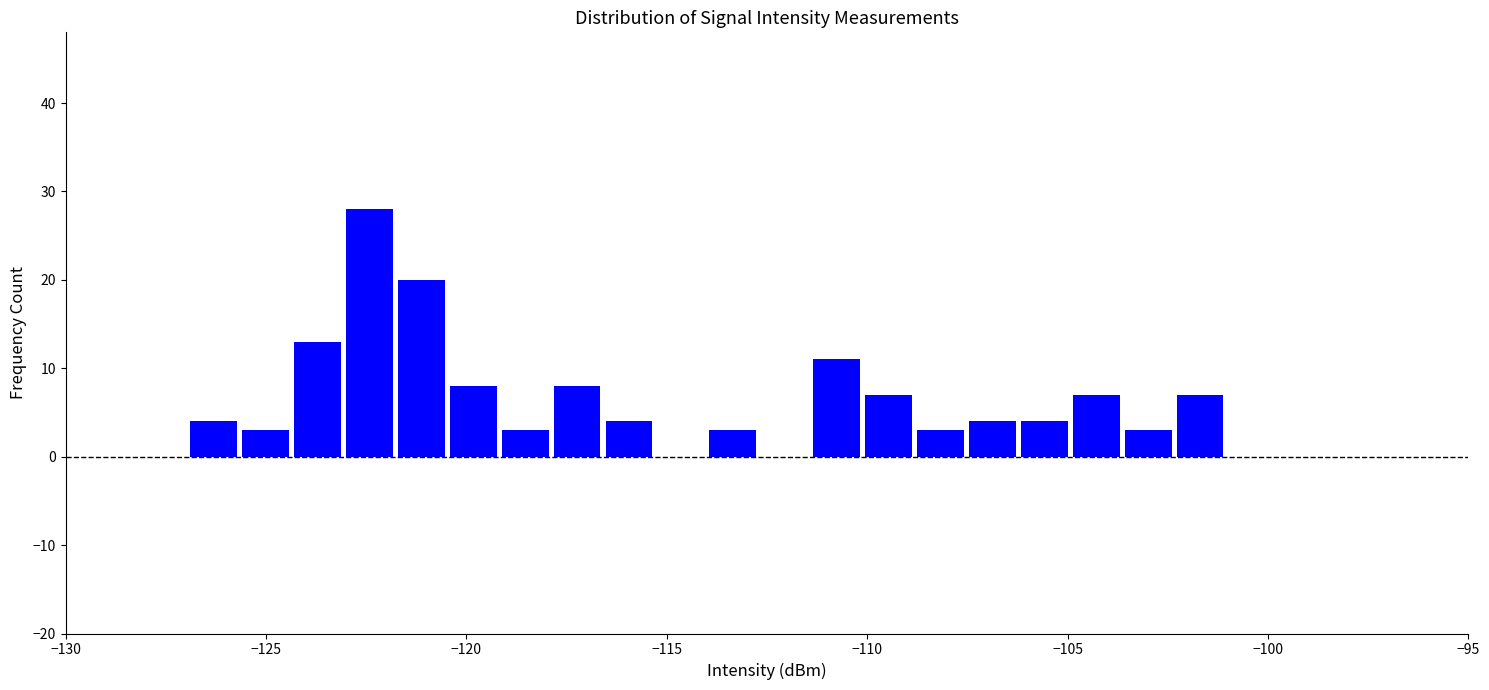

Around what value on the x-axis is the tallest bar? Give the approximate position of its centre, as read against the axis.

-122.5